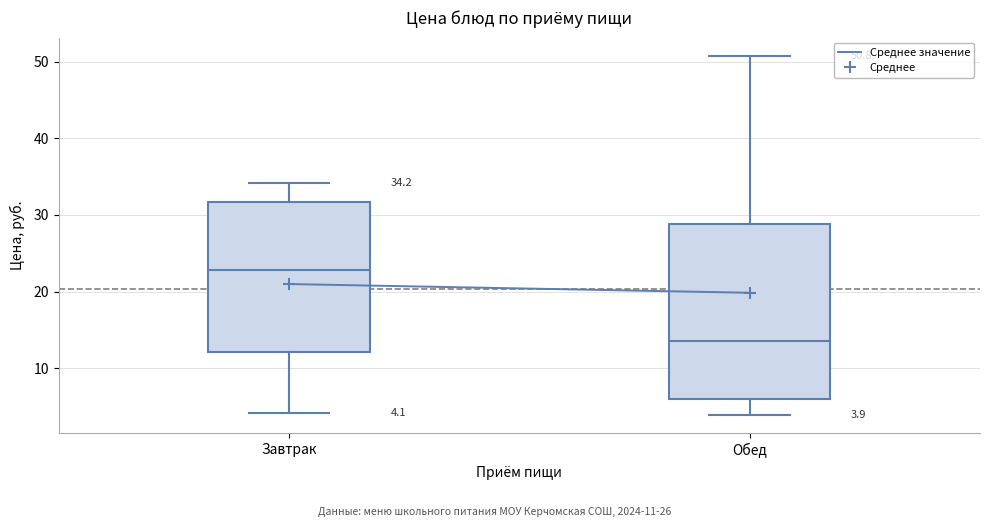

Comparing the boxes themselves (not the whiskers), which one is the tallest?

Обед